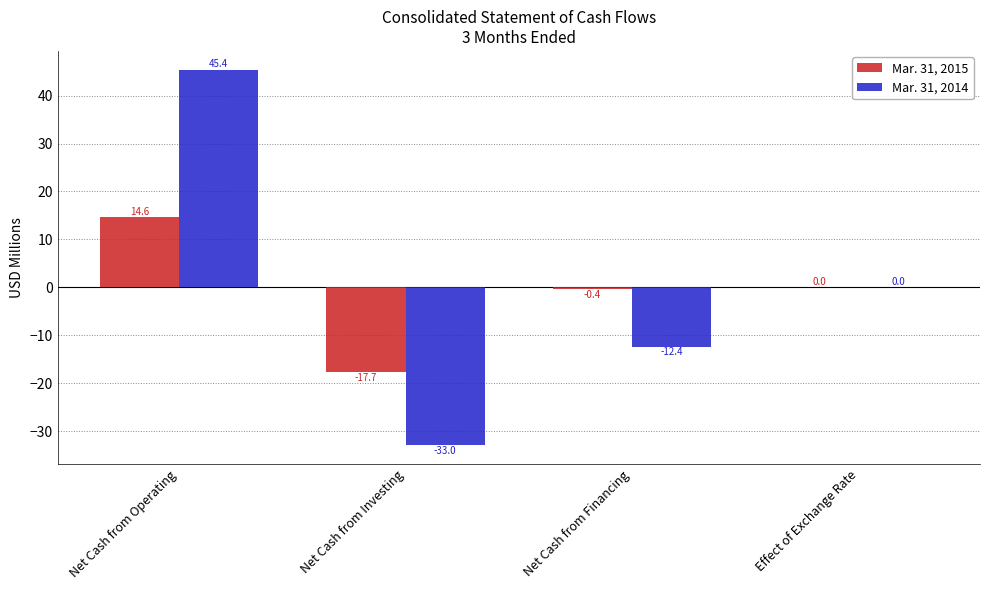

What is the sum of the Mar. 31, 2014 values at Net Cash from Financing and Net Cash from Operating?

33.0